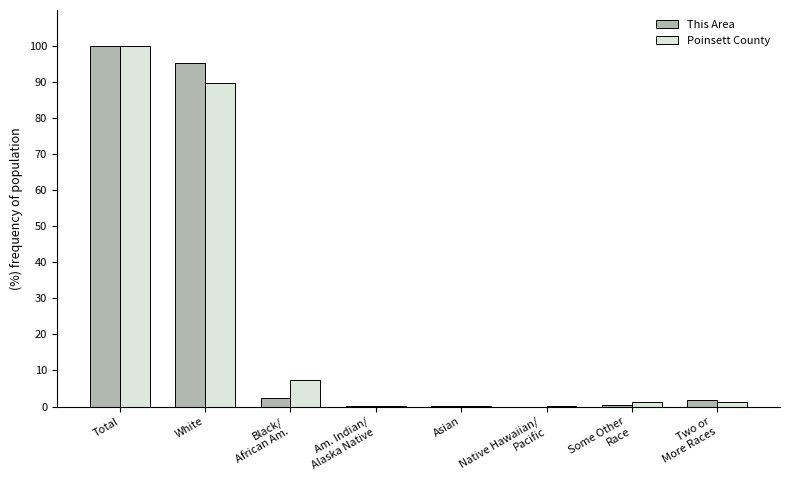

What is the total value across all series at Asian?

0.3